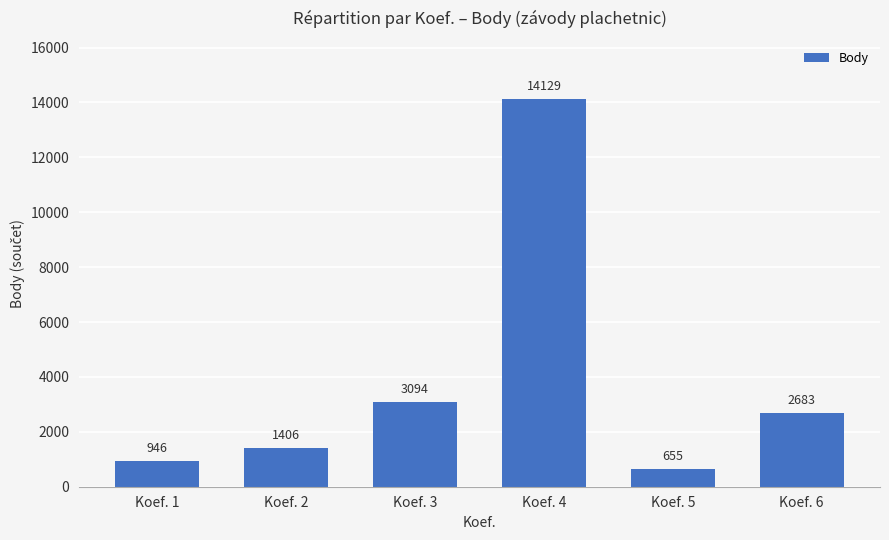

Which category has the highest value across all series?

Koef. 4